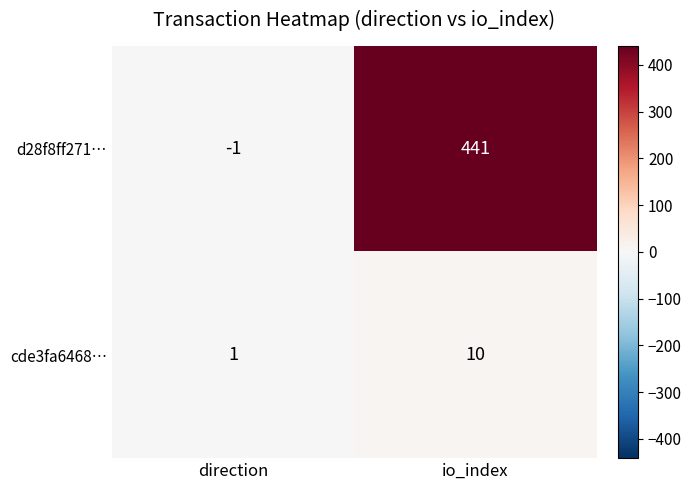

Reading left to right, what are all the values shown in this chart?

d28f8ff271…: direction=-1	io_index=441
cde3fa6468…: direction=1	io_index=10